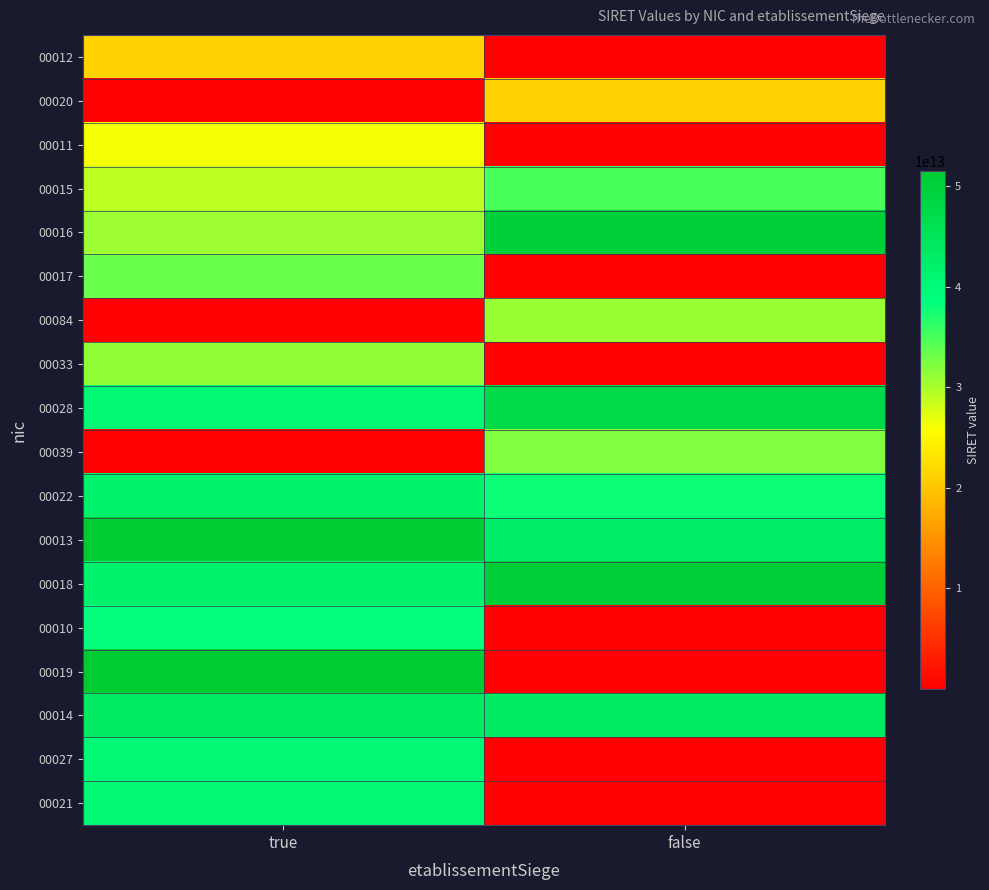

Which series has the largest total across all categories?

00013